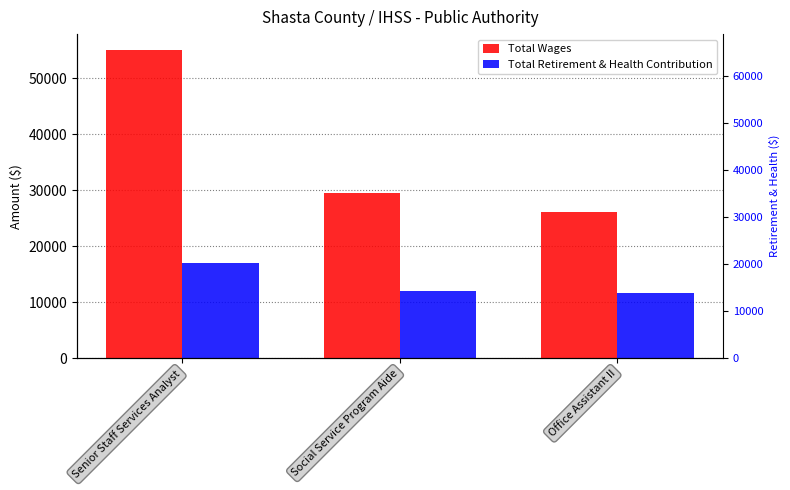

Reading right to left, extract all data points from this chart.

Total Wages: Office Assistant II=26126	Social Service Program Aide=29569	Senior Staff Services Analyst=55135
Total Retirement & Health Contribution: Office Assistant II=11719	Social Service Program Aide=11982	Senior Staff Services Analyst=16982